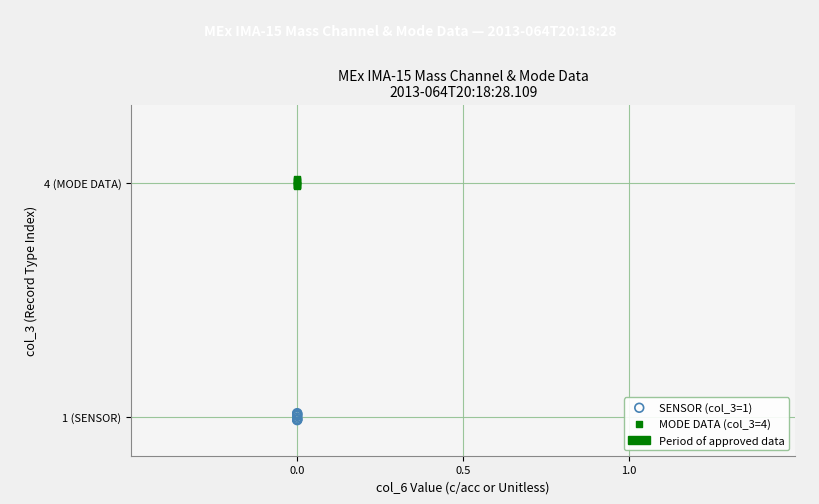

Which series reaches the maximum Y coordinate?

MODE DATA (col_3=4)